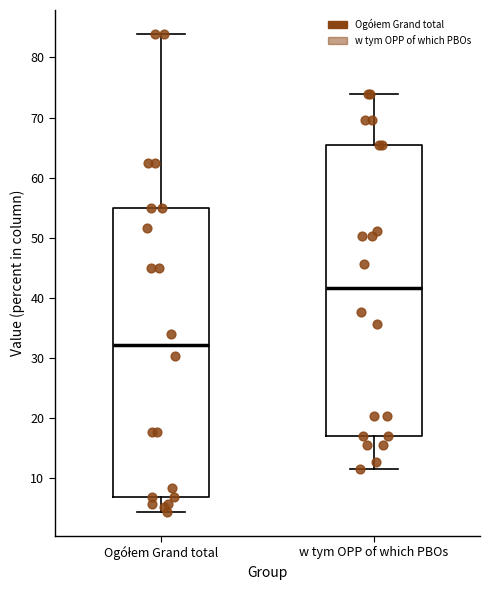

Which box's median line is the highest?

w tym OPP of which PBOs